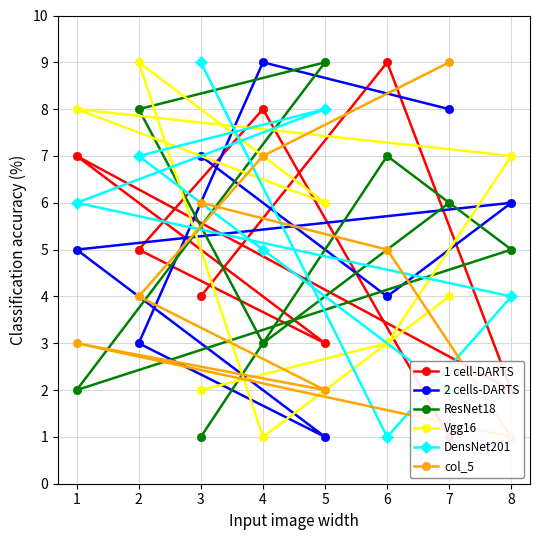

What is the spread (max minus min) of values at 5?

8